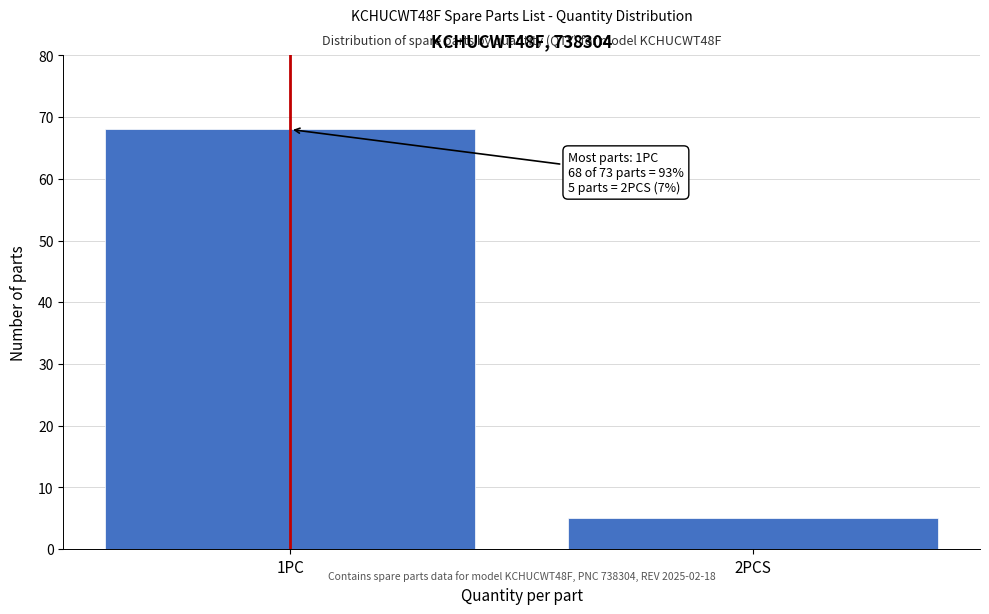

Reading left to right, transcribe all the data shown in this chart.

68	5